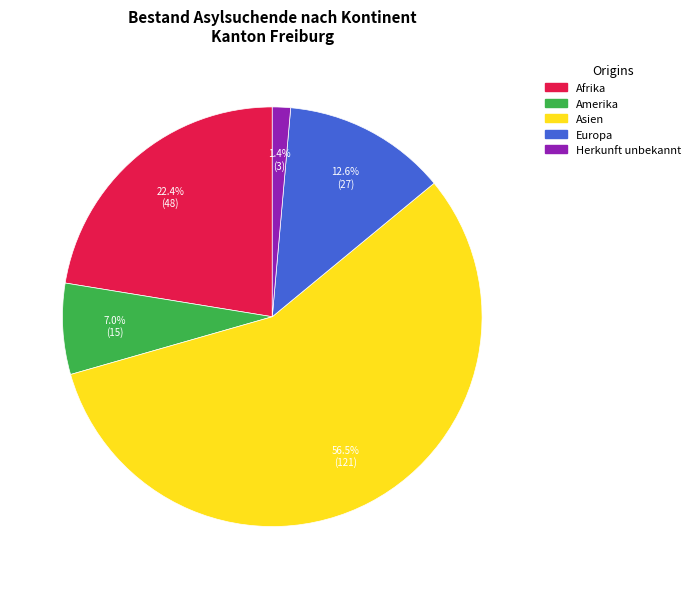

Is there a majority slice in this chart?

Yes